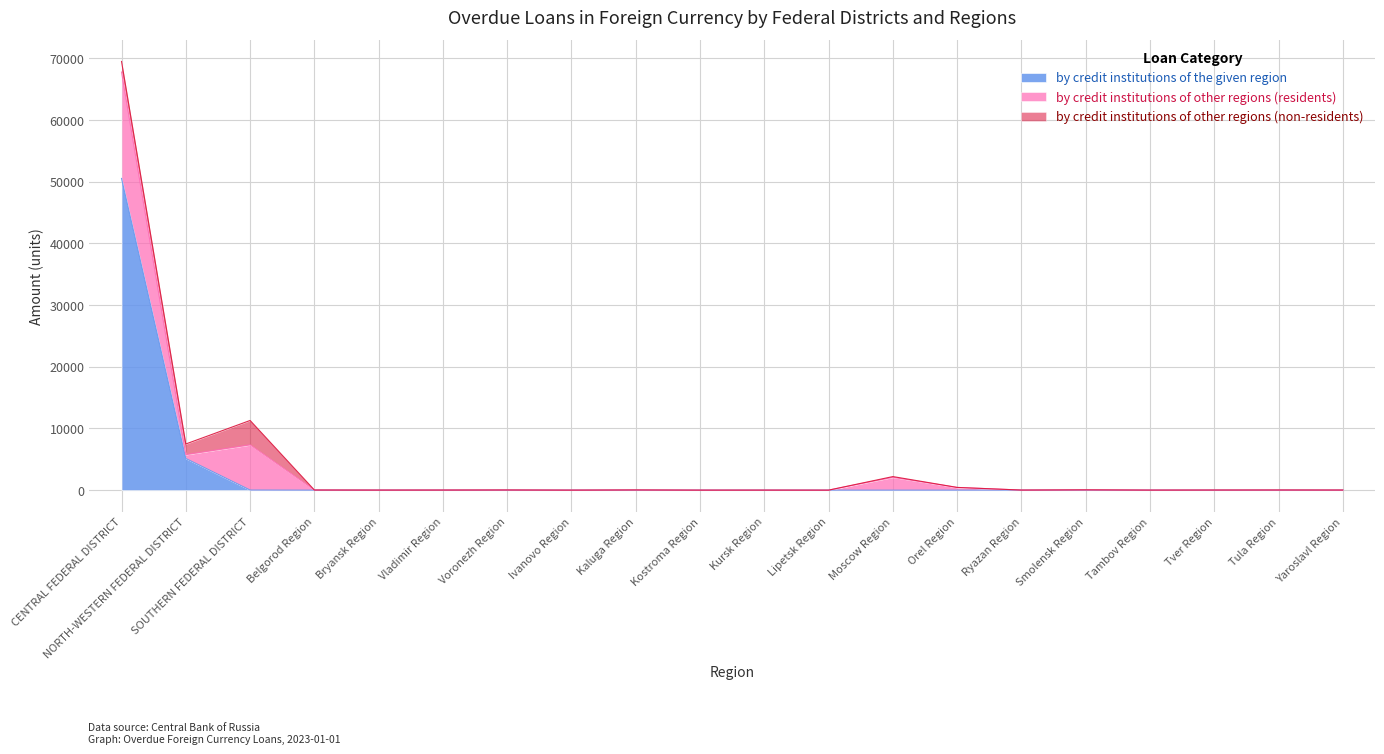

What is the sum of all by credit institutions of other regions (residents) values?

27952